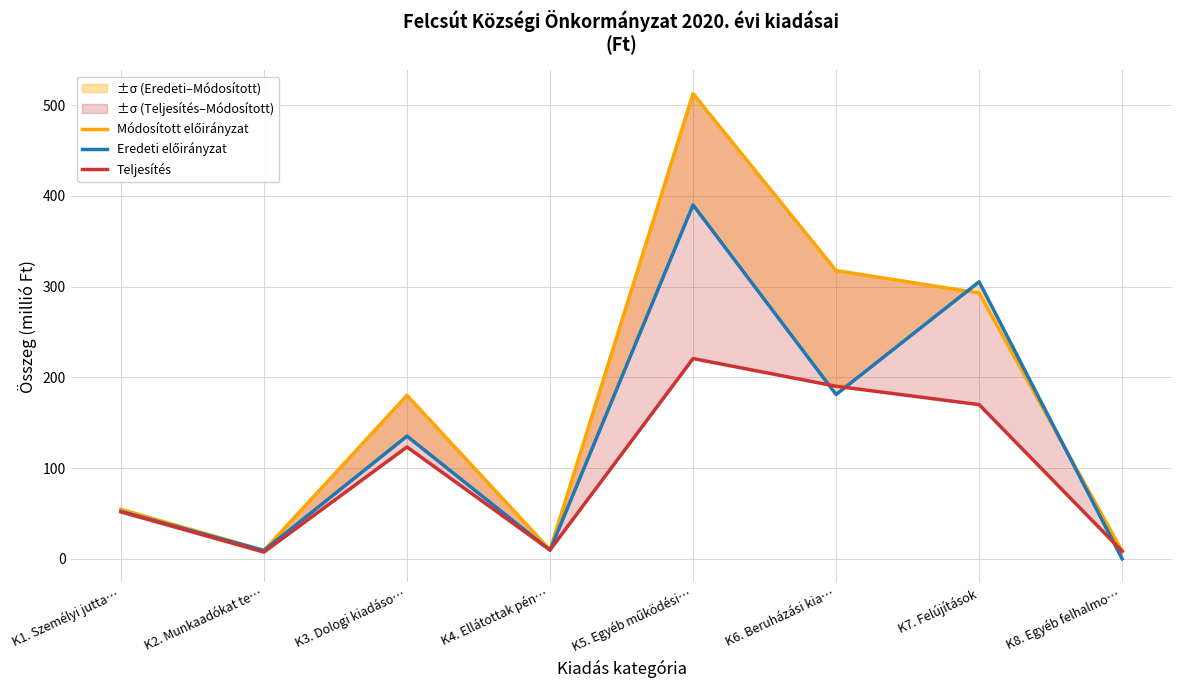

Where is the first local minimum for Módosított előirányzat?

K2. Munkaadókat te…